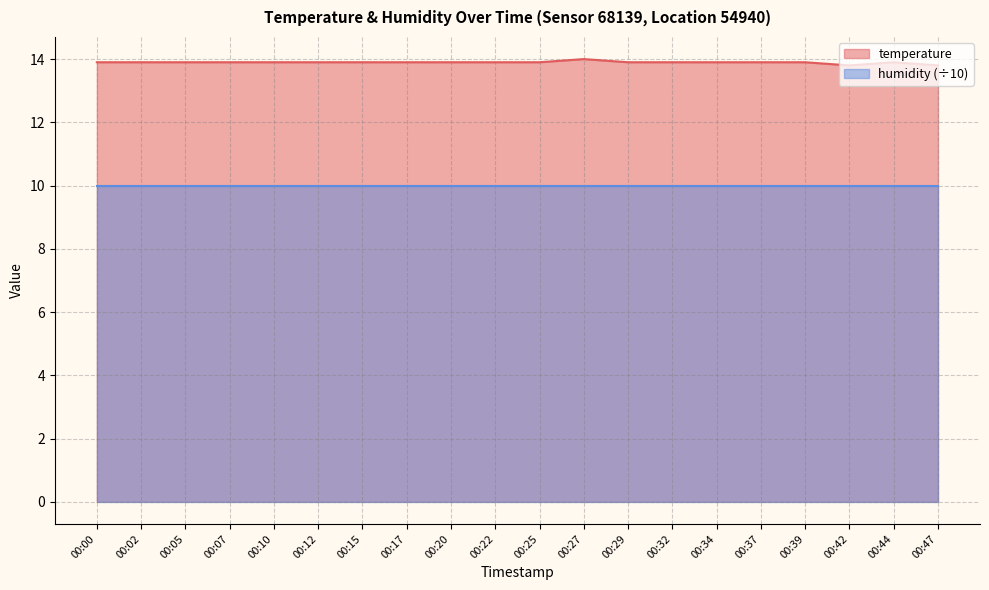

Which has a higher value, 00:37 or 00:00?

00:37